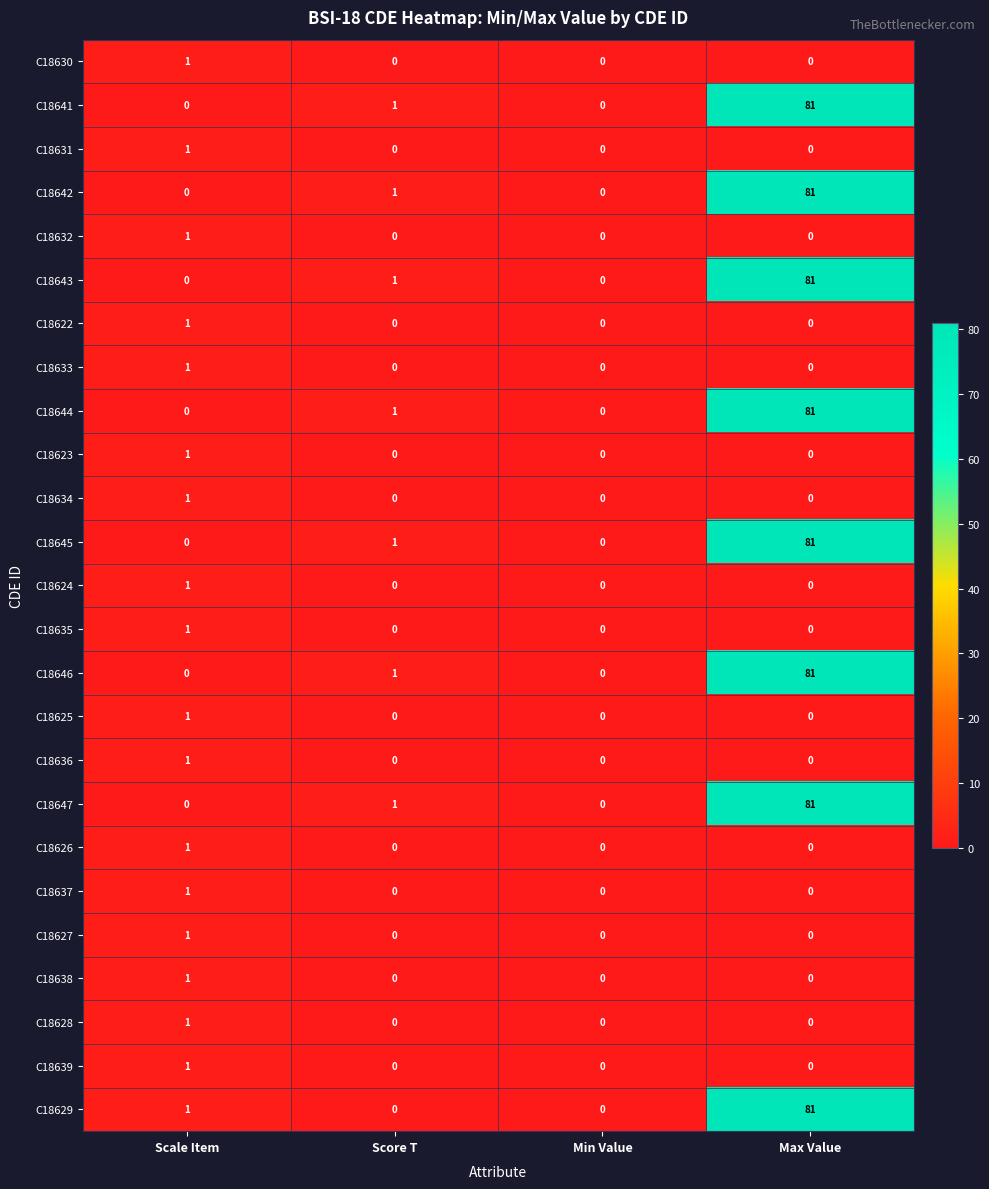

What is the difference between the highest and lowest values at Max Value?

81